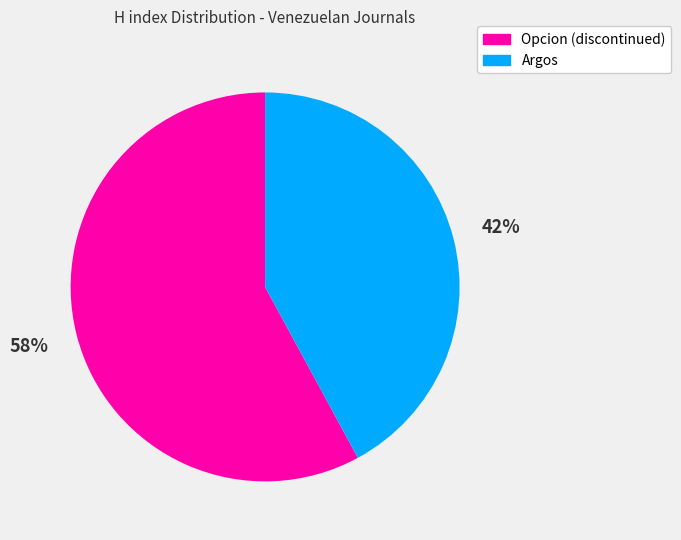

To the nearest percent, what is the difference between the Opcion (discontinued) and Argos slice percentages?

16%